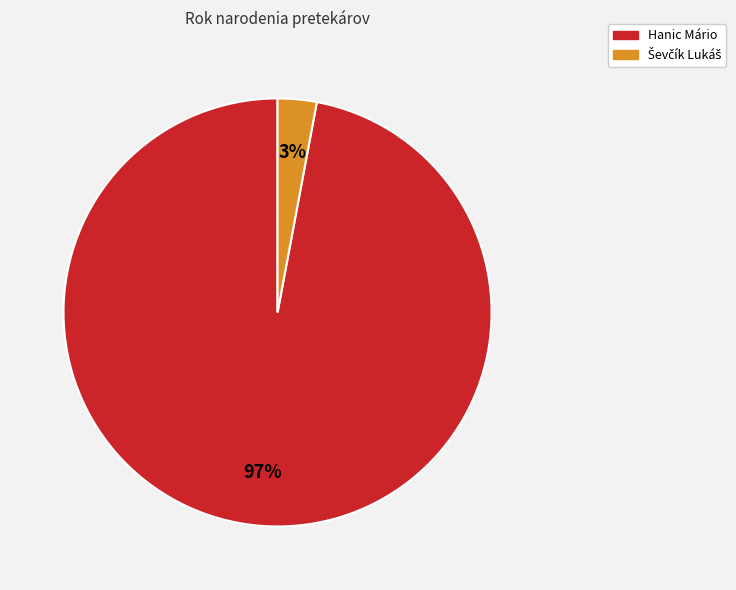

Which slice is the largest?

Hanic Mário